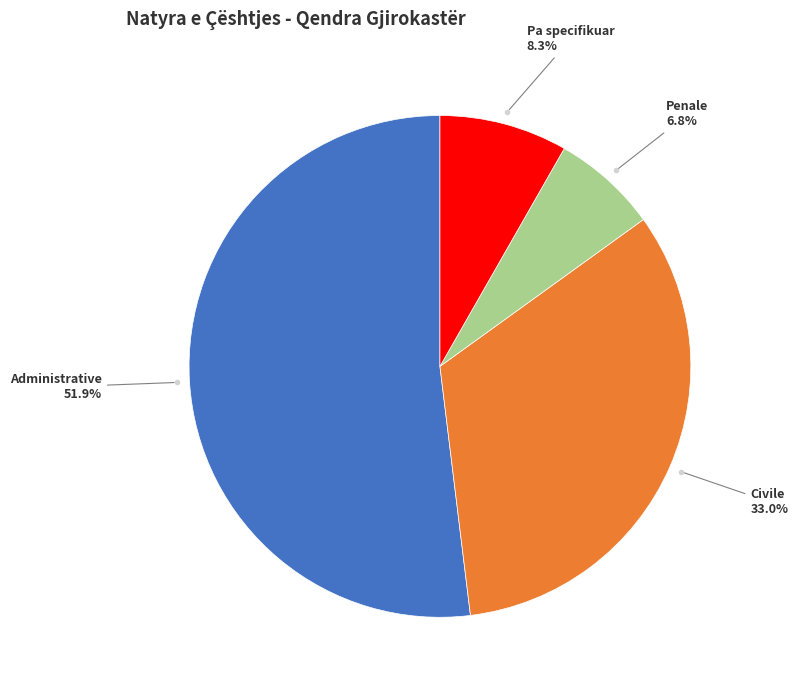

Is there a majority slice in this chart?

Yes